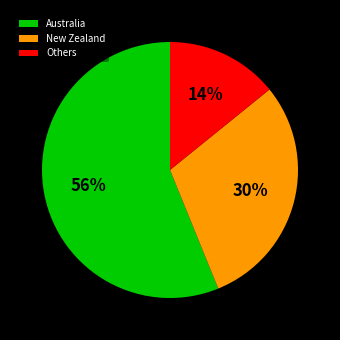

The New Zealand slice represents 17% of the pie. True or false?

False